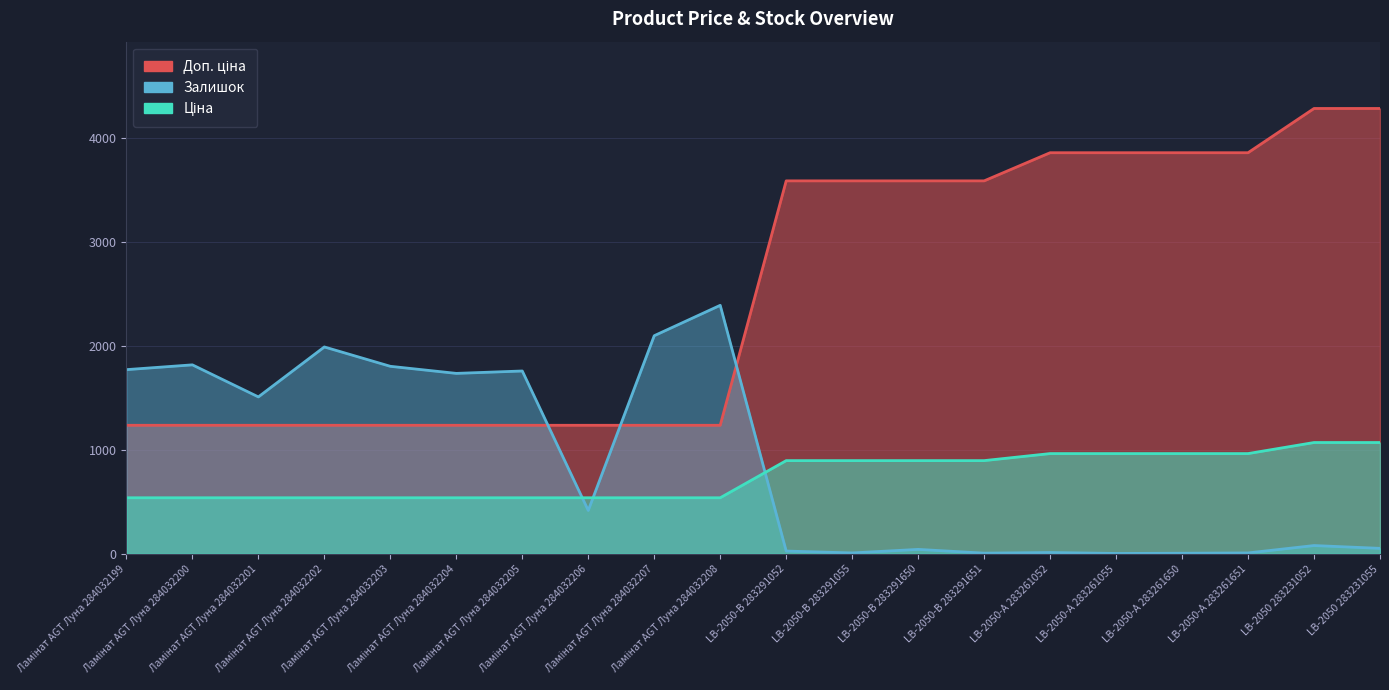

Which has a higher value, LB-2050-В 283291052 or Ламінат AGT Луна 284032202?

LB-2050-В 283291052